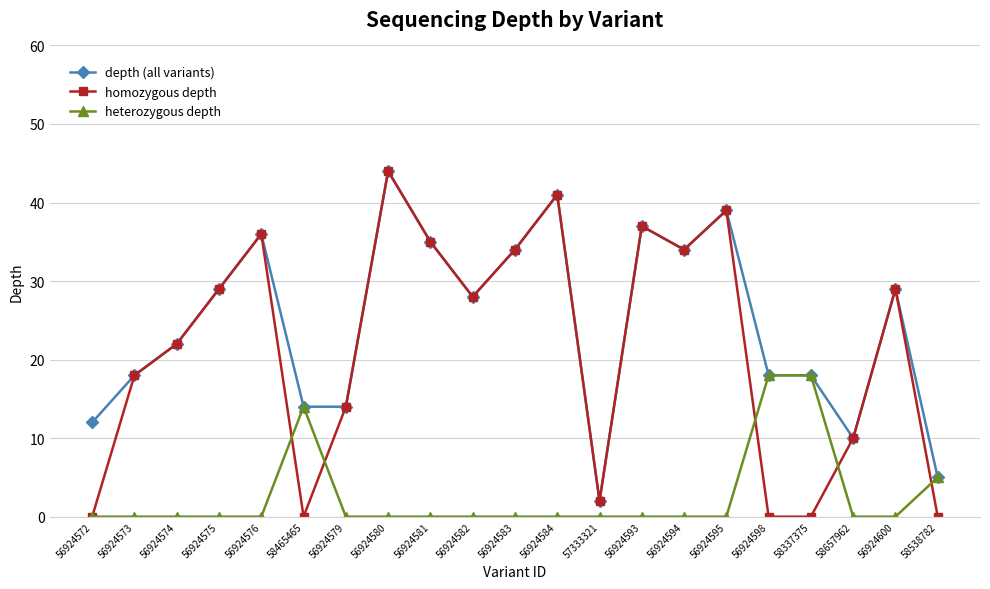

Where does the homozygous depth series first go above 28?

56924575